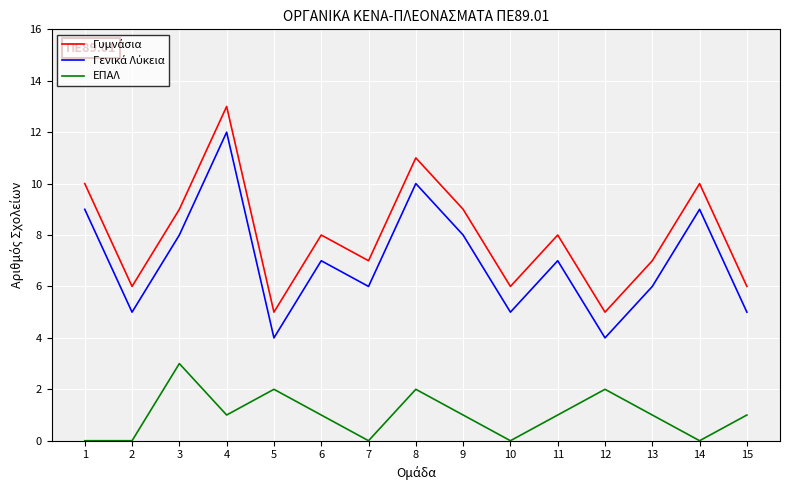

Does the chart have visible grid lines?

Yes